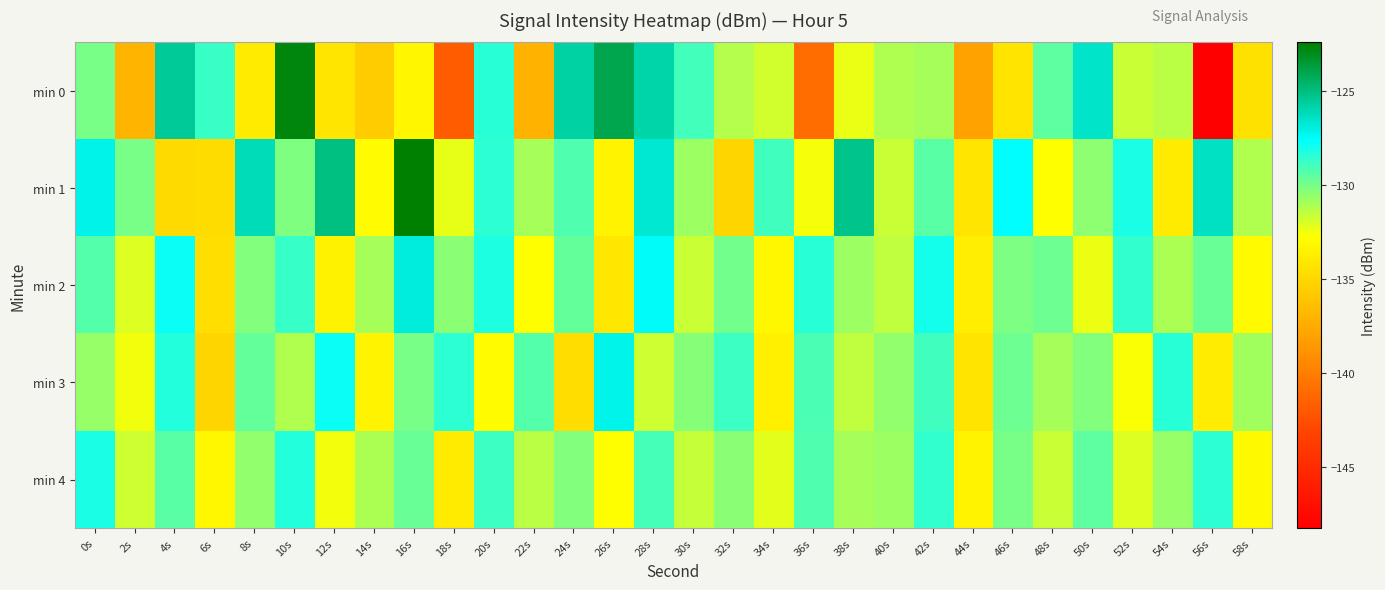

List the series in order of their peak value, highest first.

min 1, min 0, min 2, min 3, min 4